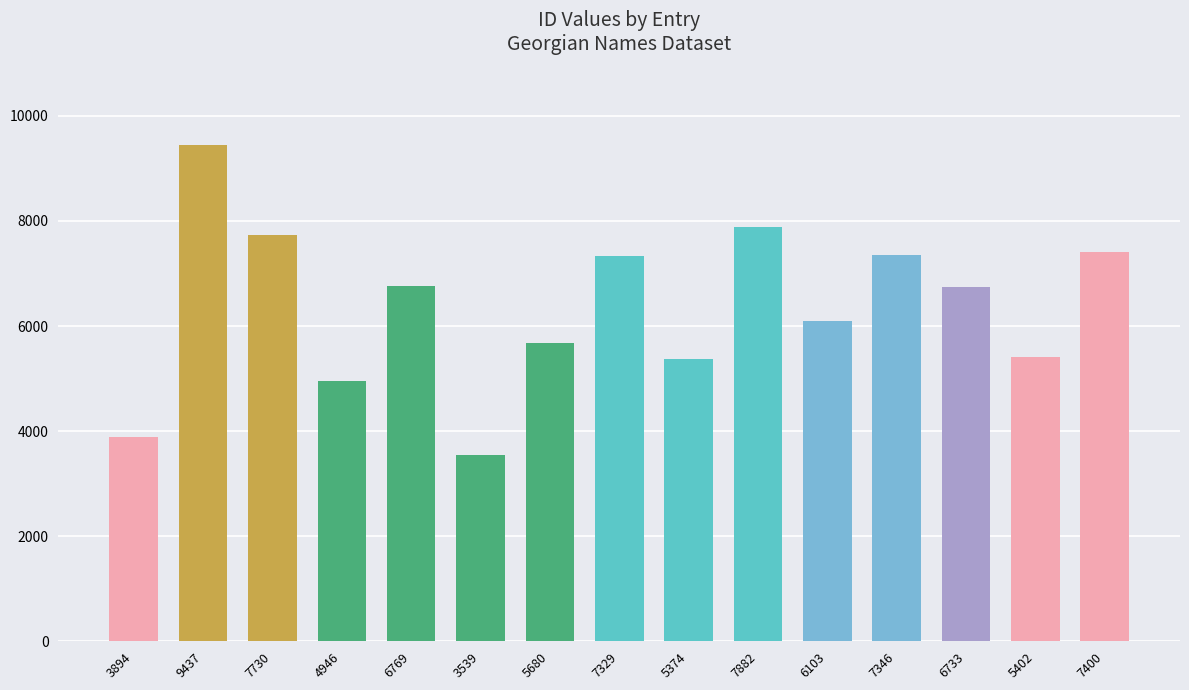

Count the number of data series in this chart.

1